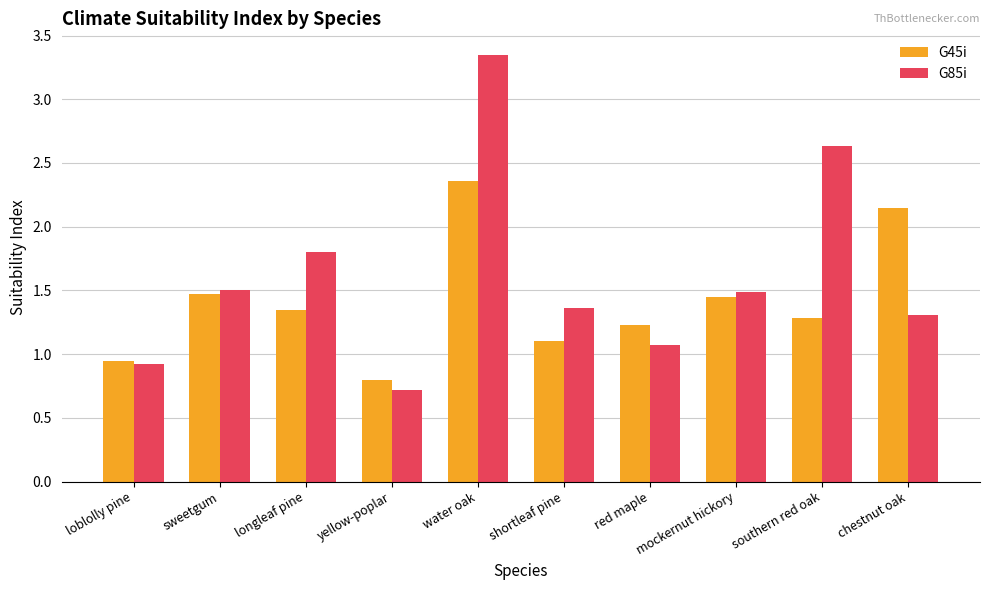

Rank the series by their maximum value, from lowest to highest.

G45i, G85i